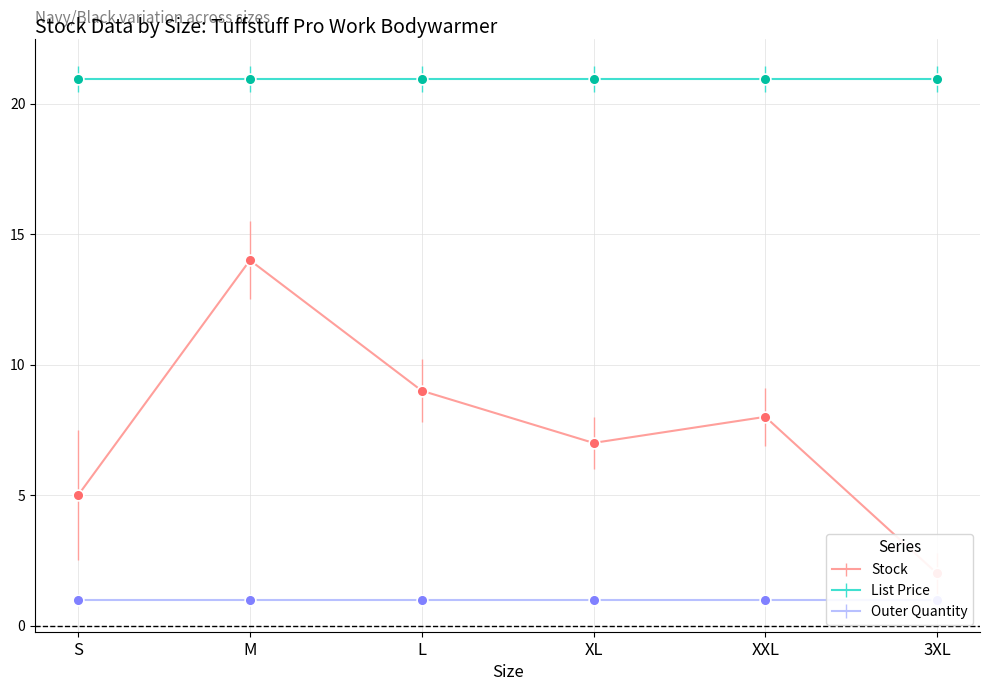

What are all the series names shown in the legend?

Stock, List Price, Outer Quantity